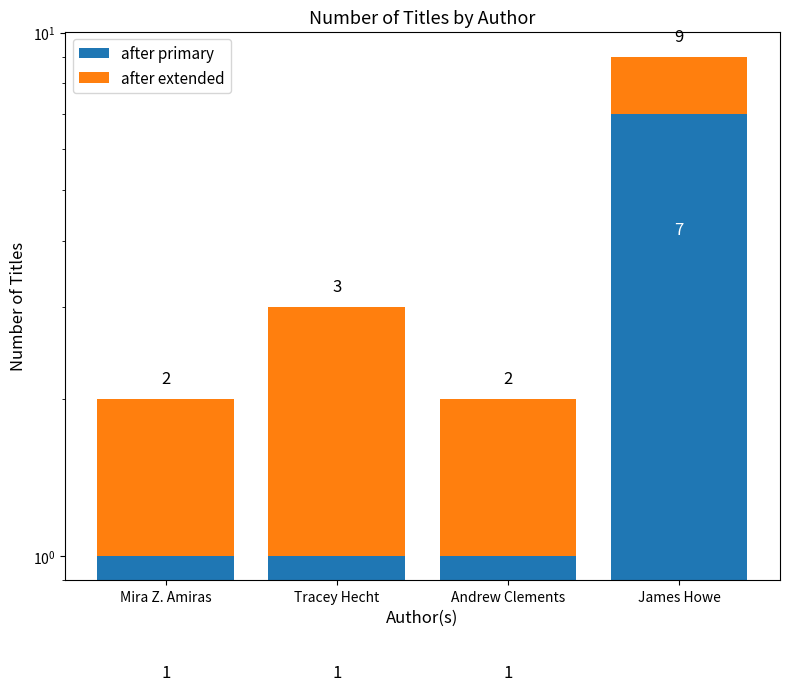

List the series in order of their peak value, highest first.

after primary, after extended